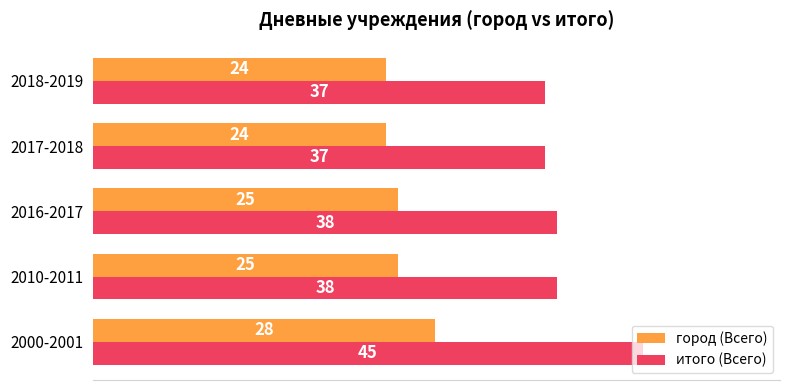

What is the difference between the maximum and minimum values in the город (Всего) series?

4